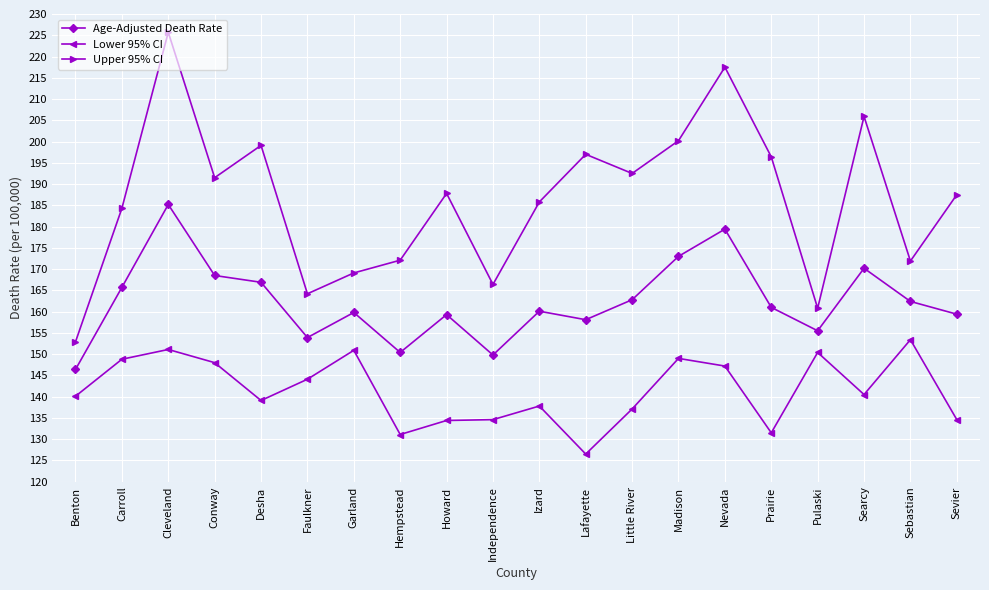

What is the sum of the Lower 95% CI values at Izard and Carroll?

286.6